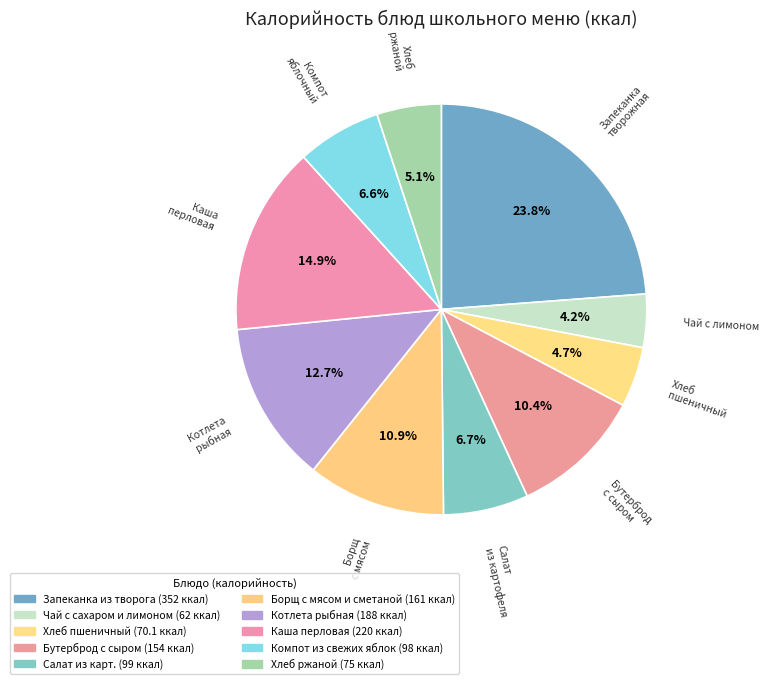

How many slices are in this pie chart?

10